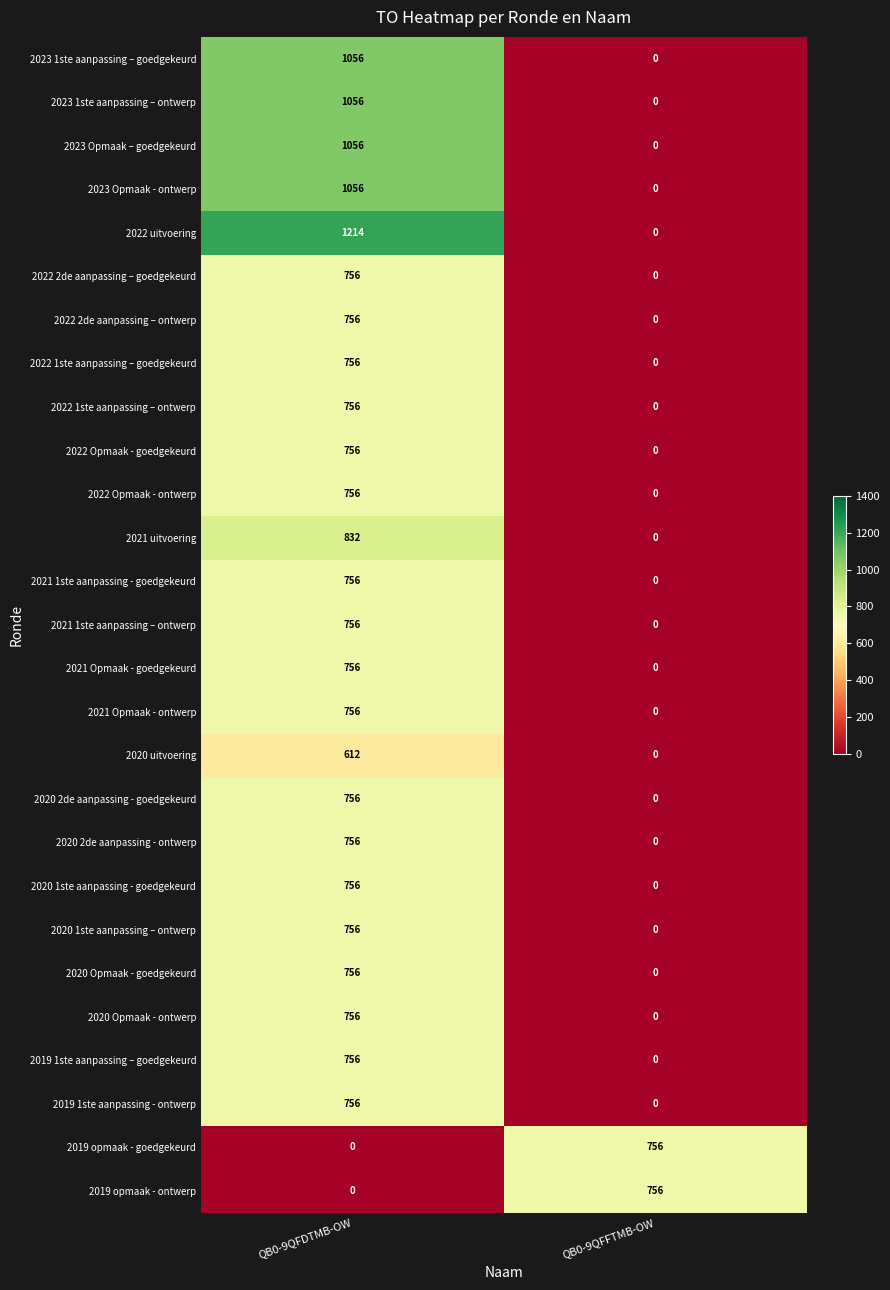

Is it true that 2023 1ste aanpassing – goedgekeurd equals -533 at QB0-9QFFTMB-OW?

False